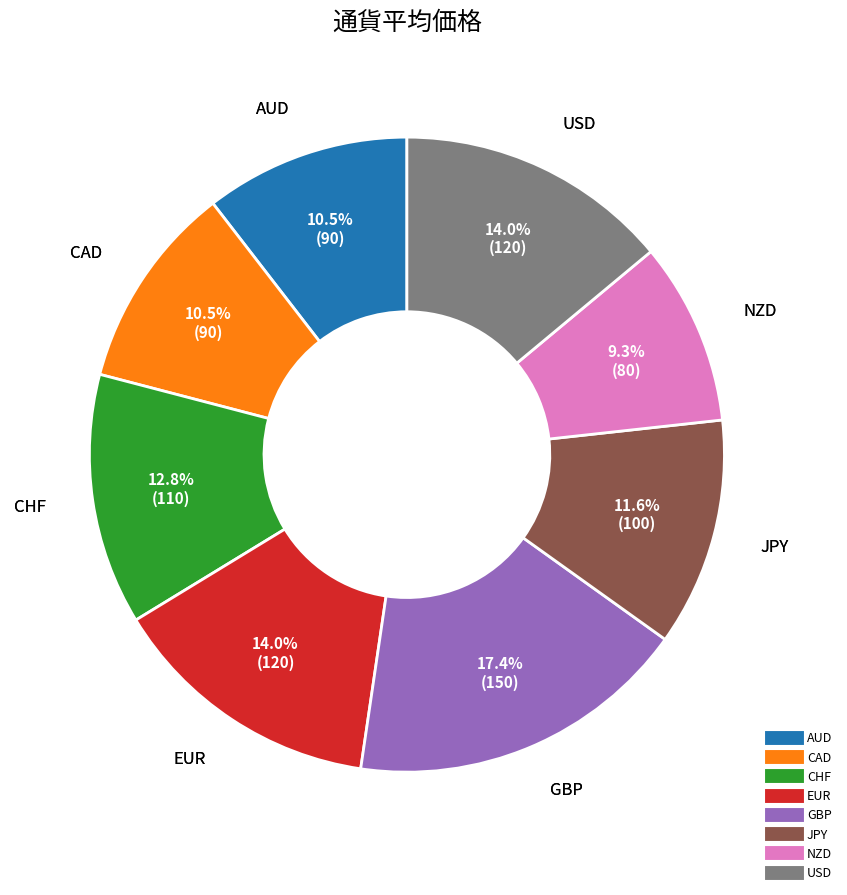

Approximately how many times larger is the value at CAD compared to JPY?

0.9